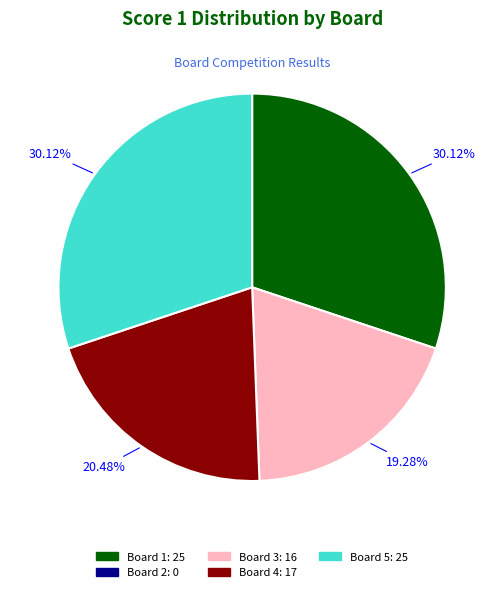

Is there any slice that represents more than half of the pie?

No